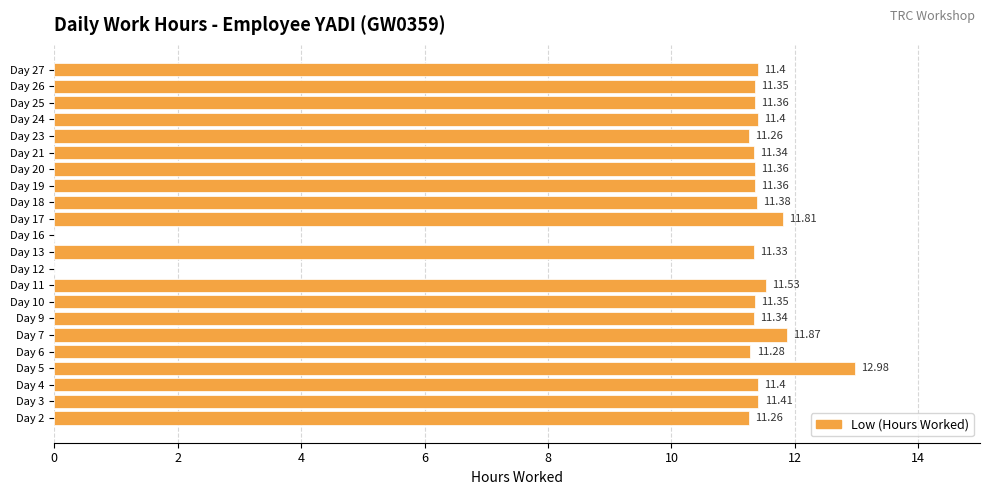

What is the sum of all values?

229.8